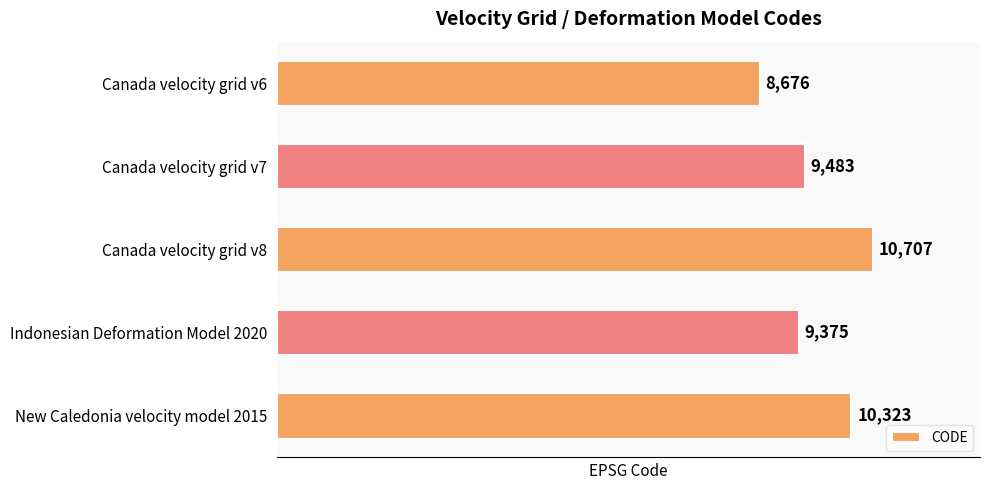

How many values are below 9483?

2